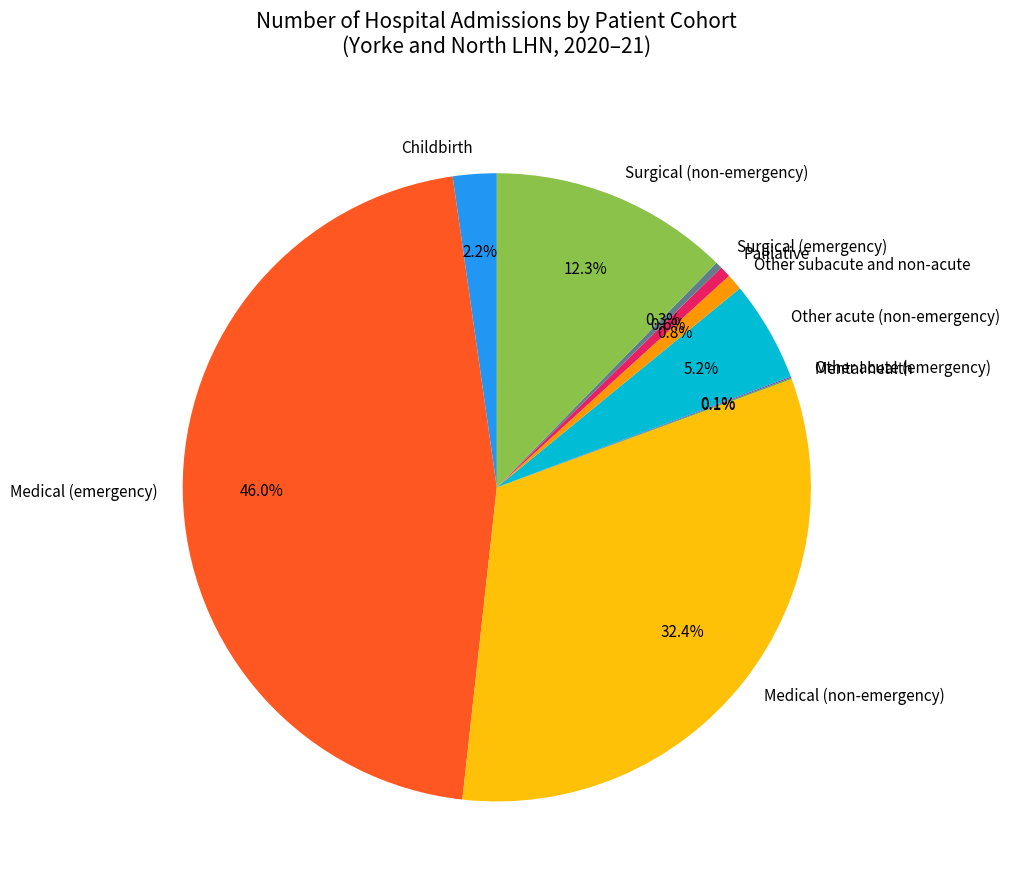

What is the ratio of the value at Medical (non-emergency) to the value at Medical (emergency)?

0.7